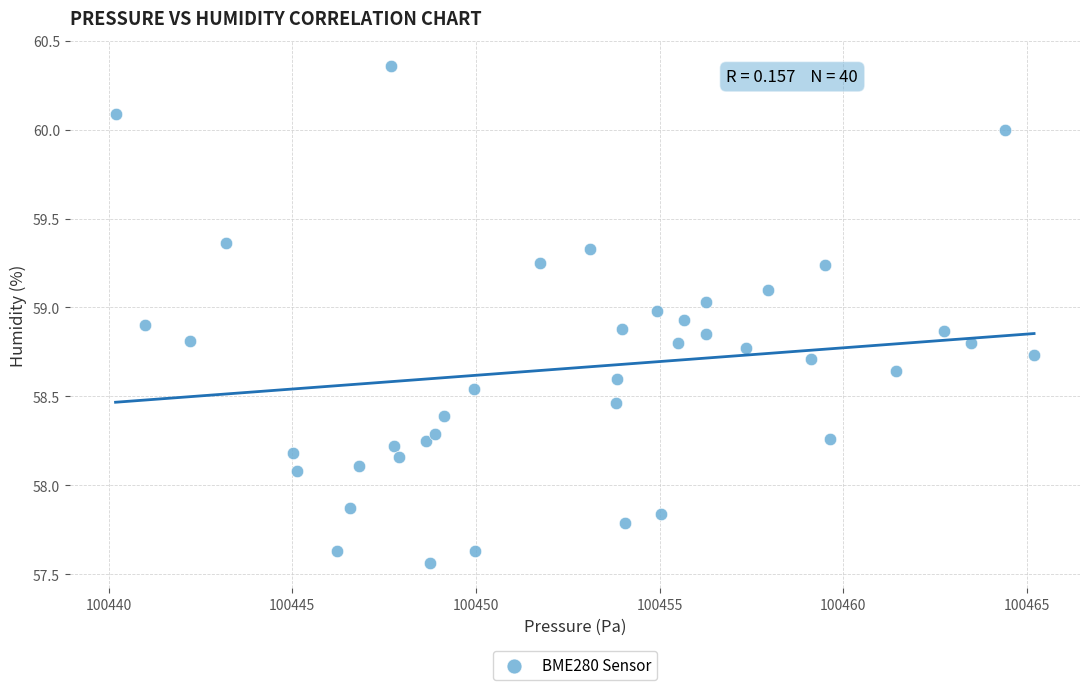

What is the range of Y values (max minus min)?

2.8